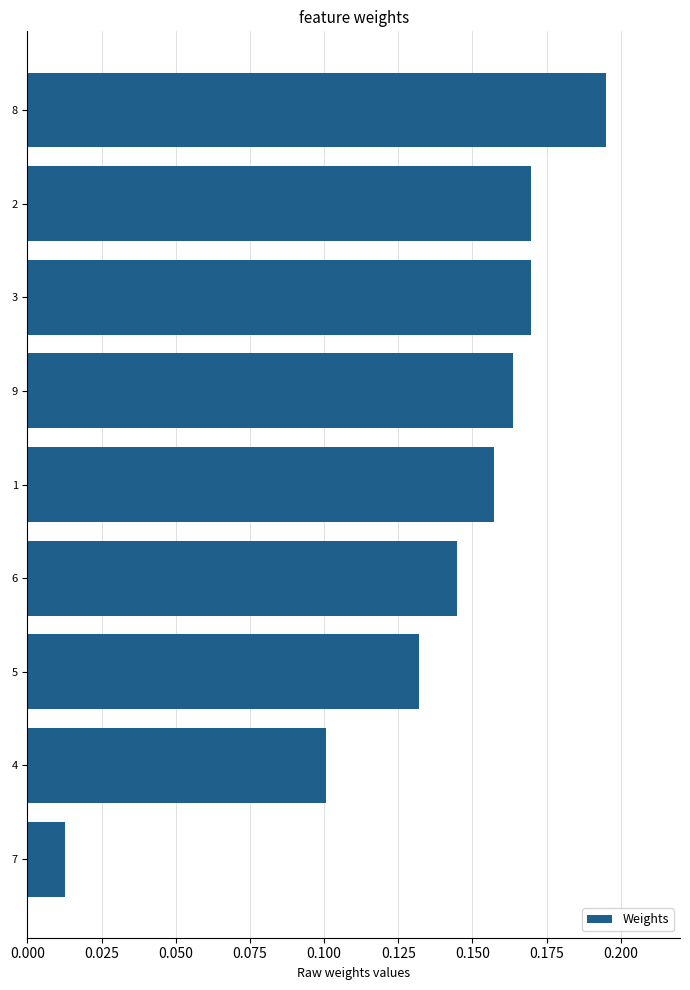

Where is the data nearest to the value 0?

7